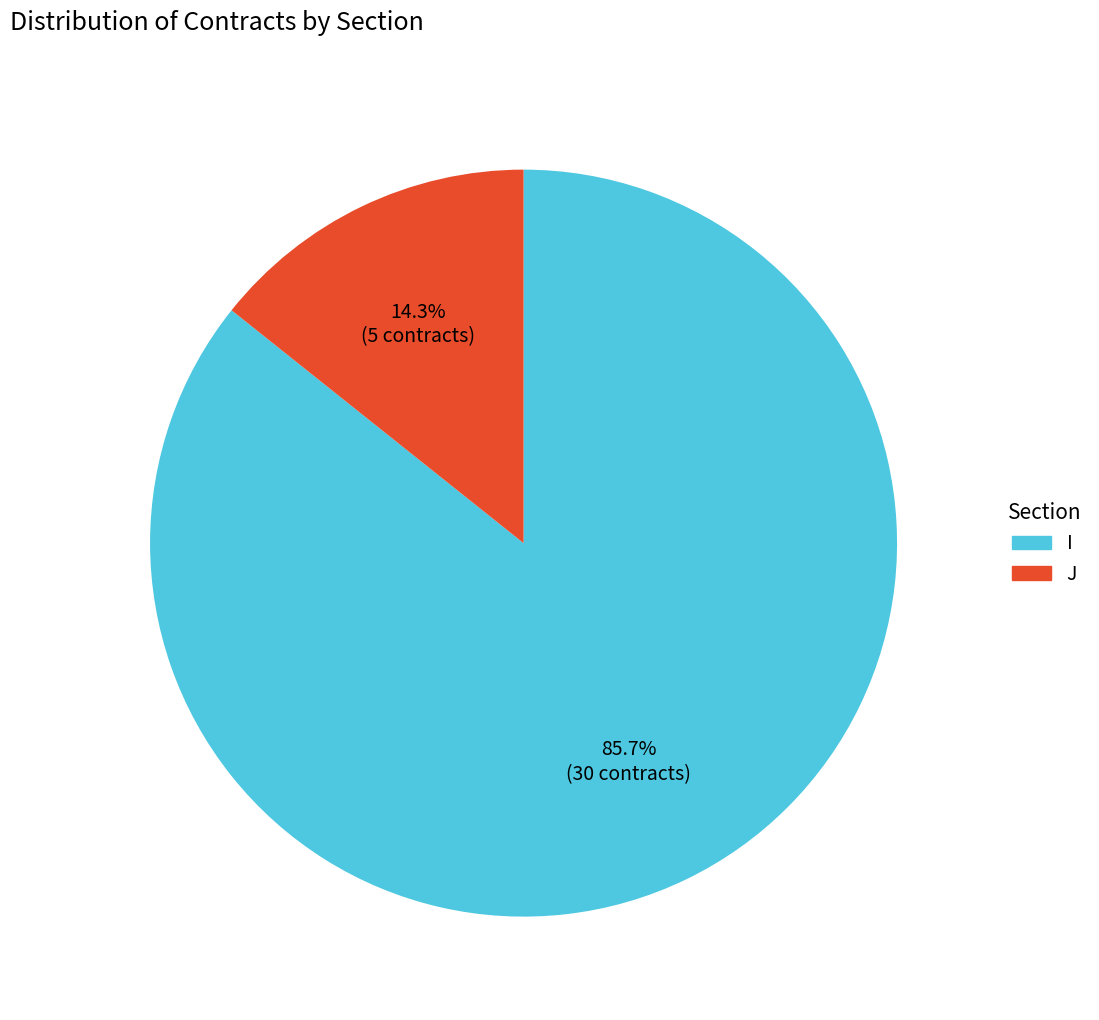

Is it true that I is 86% of the pie?

True